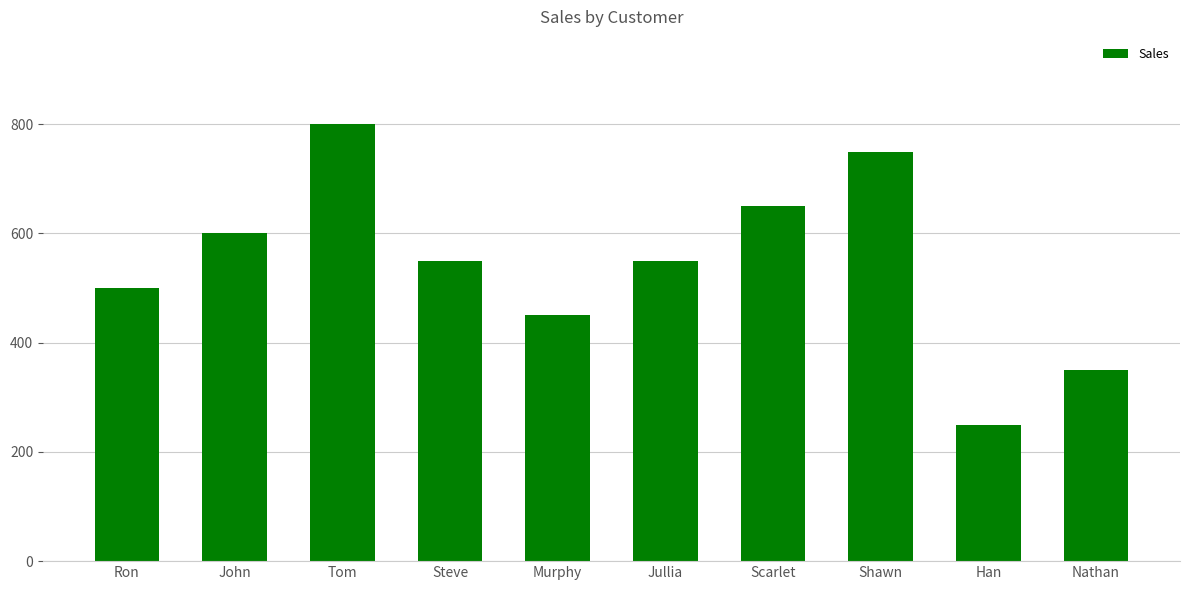

Reading left to right, what are all the values shown in this chart?

Ron=500	John=600	Tom=800	Steve=550	Murphy=450	Jullia=550	Scarlet=650	Shawn=750	Han=250	Nathan=350